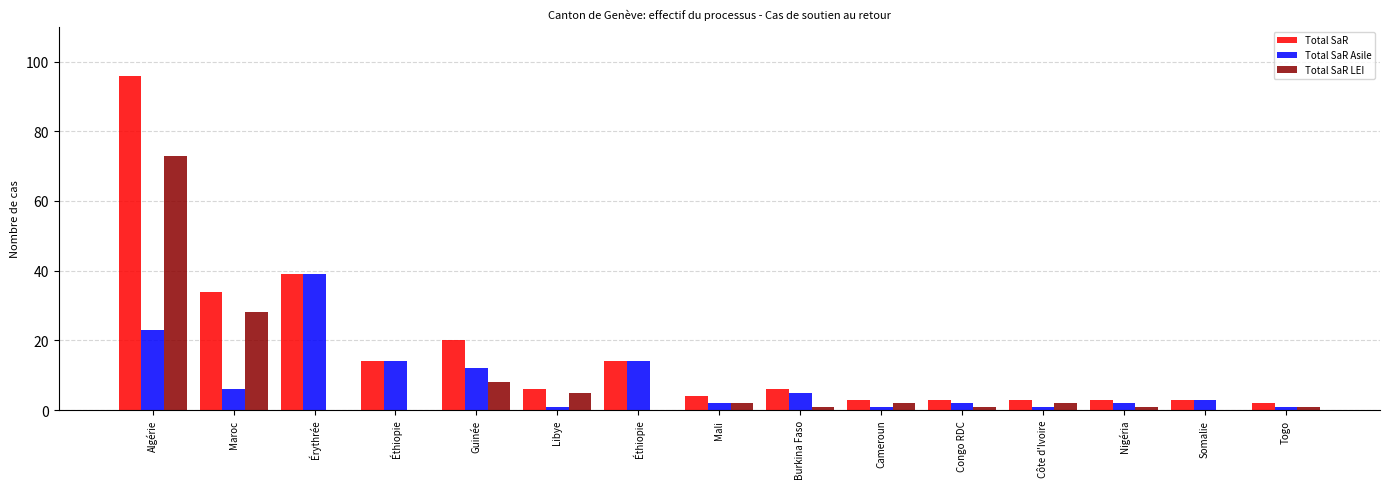

Between Guinée and Côte d'Ivoire, which series saw the biggest shift?

Total SaR